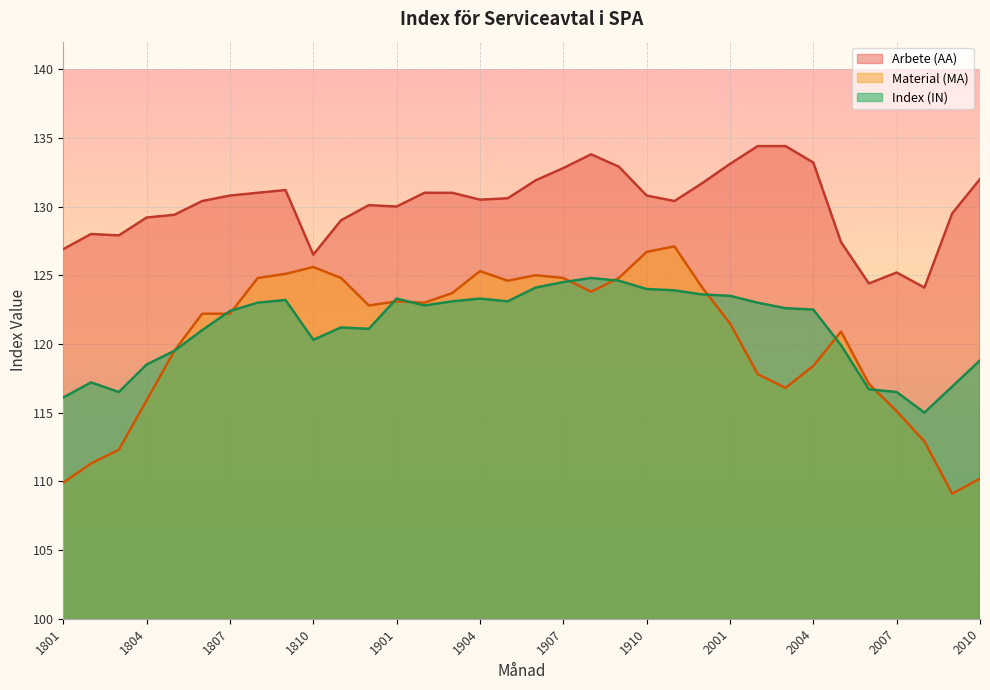

True or false: Arbete (AA) has a value of 130.8 at 1910.

True